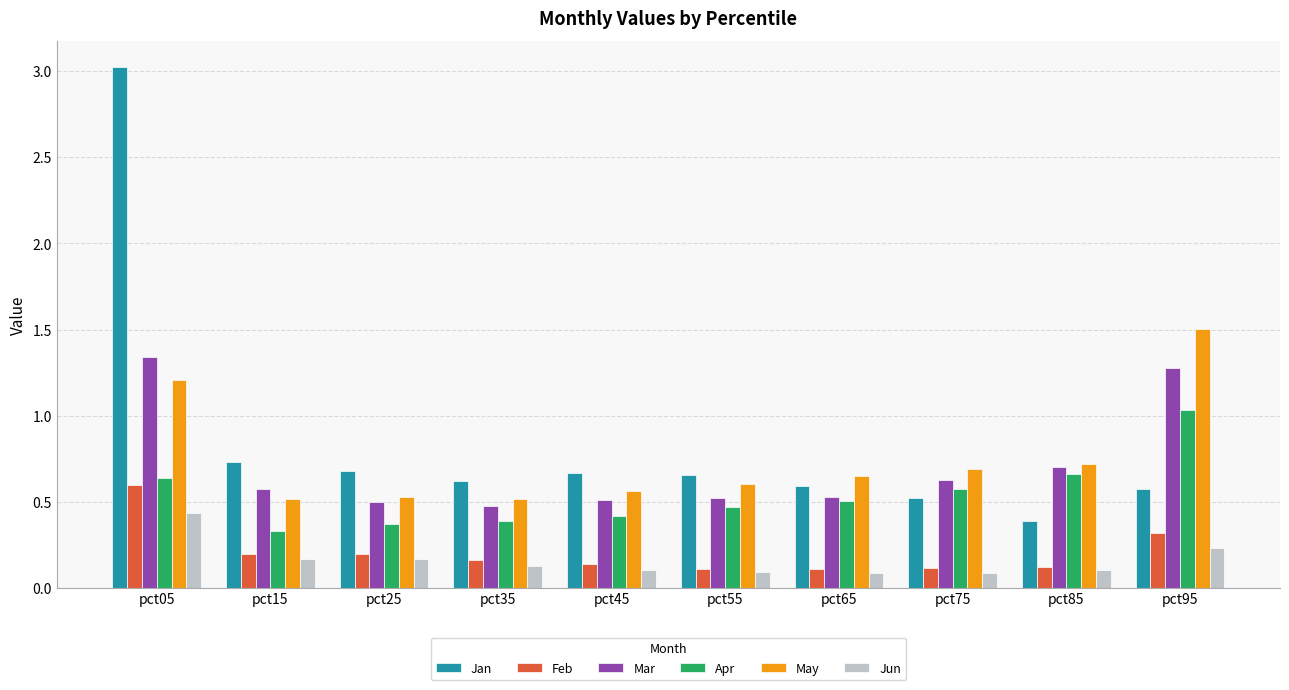

Which series has the largest range (max minus min)?

Jan